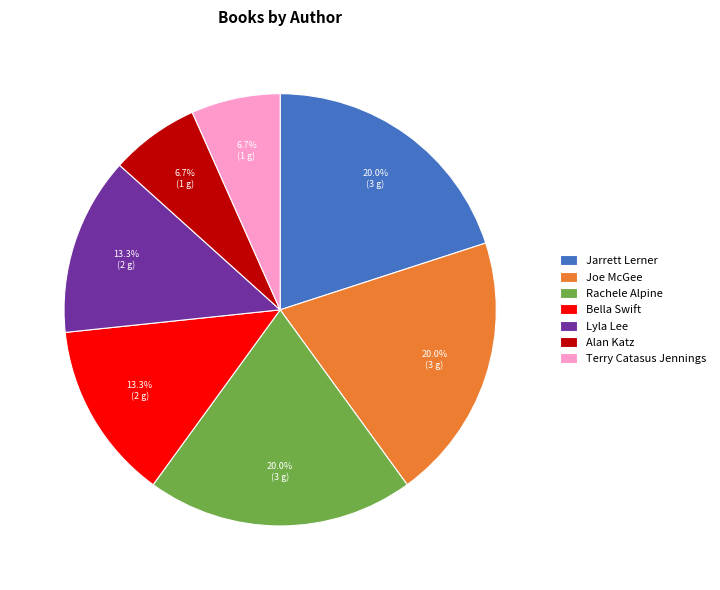

What percentage do Alan Katz and Lyla Lee together represent?

20.0%